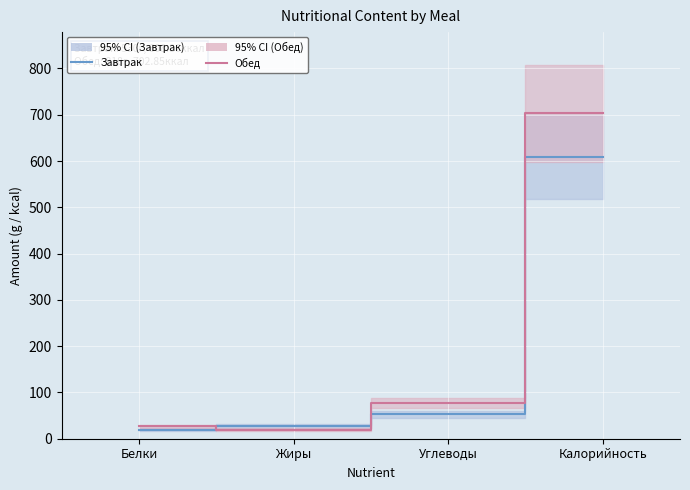

Between Углеводы and Калорийность, which series saw the biggest shift?

Обед